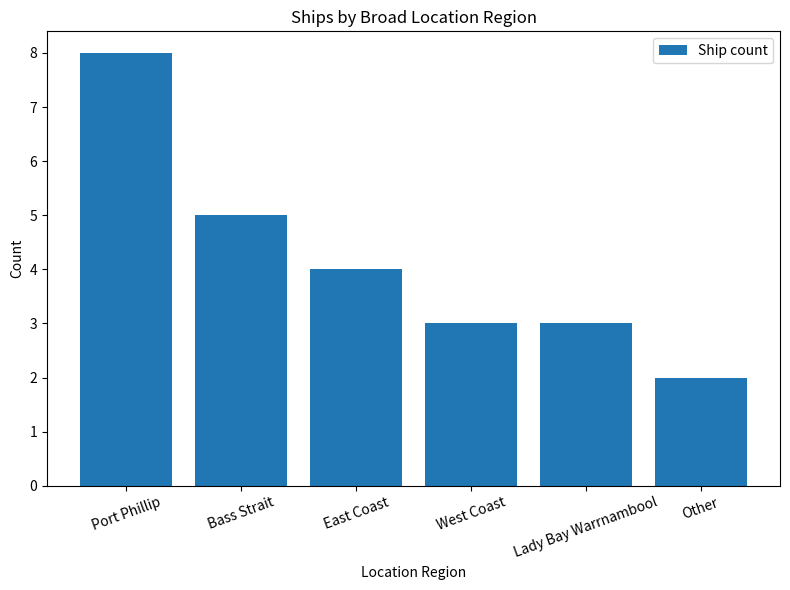

What is the maximum value shown in the chart?

8